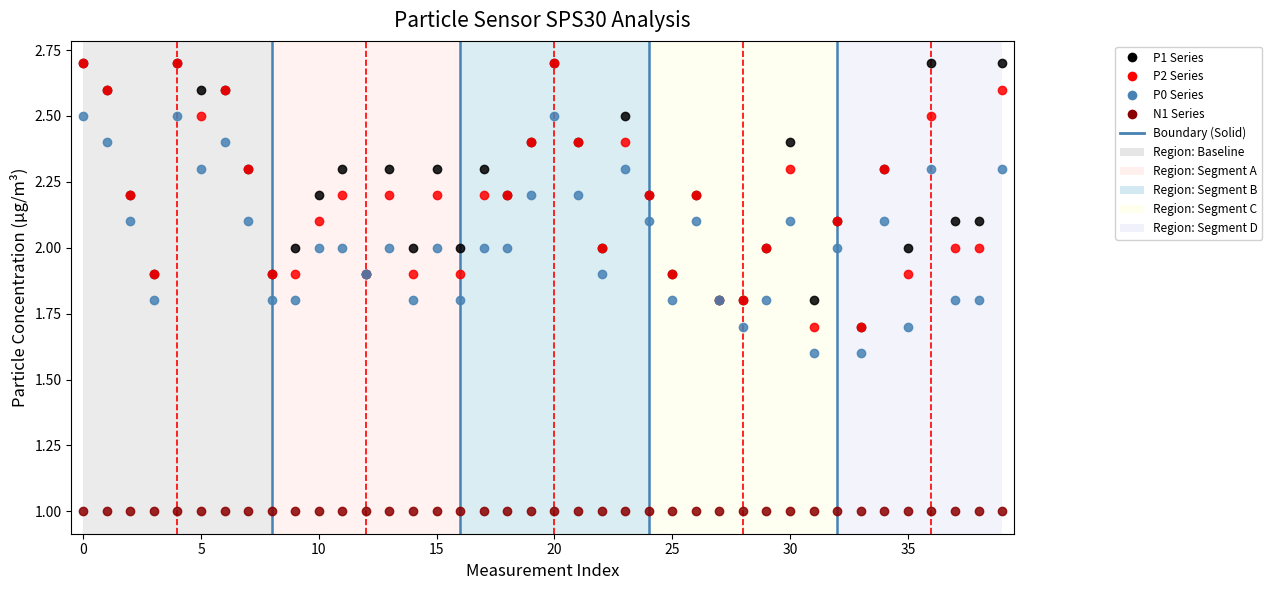

Which series contains the highest Y value?

P1 Series